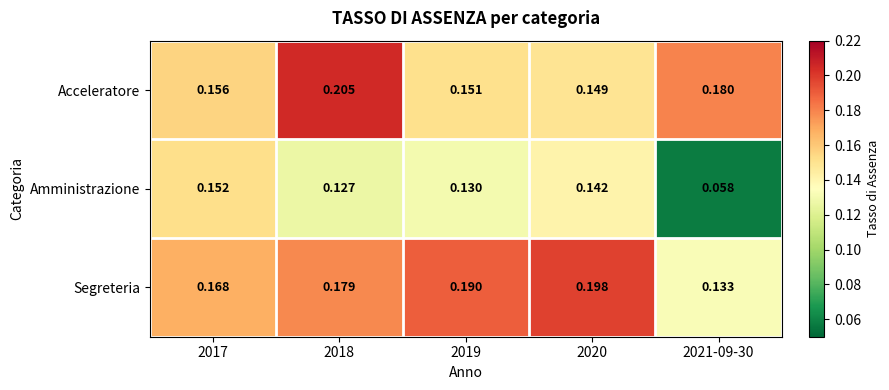

Which series changed the most between 2017 and 2021-09-30?

Amministrazione